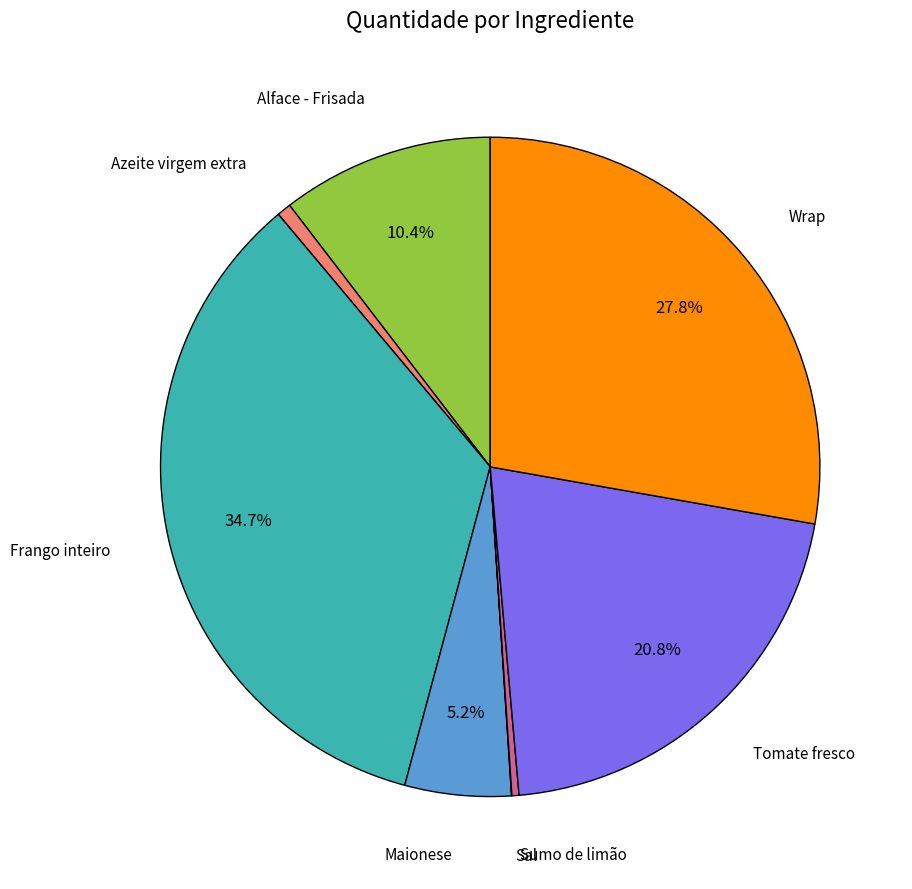

Is there a majority slice in this chart?

No